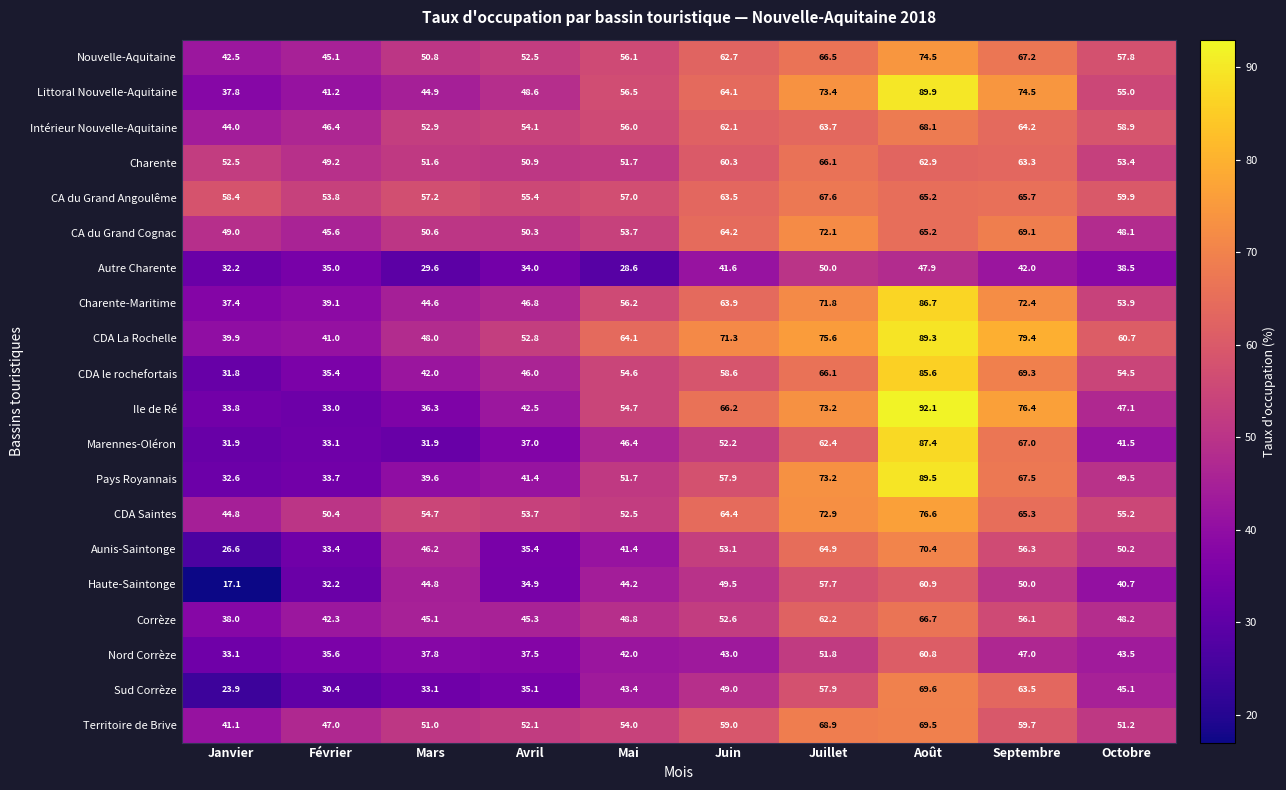

At Janvier, list the series in order from smallest to largest.

Haute-Saintonge, Sud Corrèze, Aunis-Saintonge, CDA le rochefortais, Marennes-Oléron, Autre Charente, Pays Royannais, Nord Corrèze, Ile de Ré, Charente-Maritime, Littoral Nouvelle-Aquitaine, Corrèze, CDA La Rochelle, Territoire de Brive, Nouvelle-Aquitaine, Intérieur Nouvelle-Aquitaine, CDA Saintes, CA du Grand Cognac, Charente, CA du Grand Angoulême